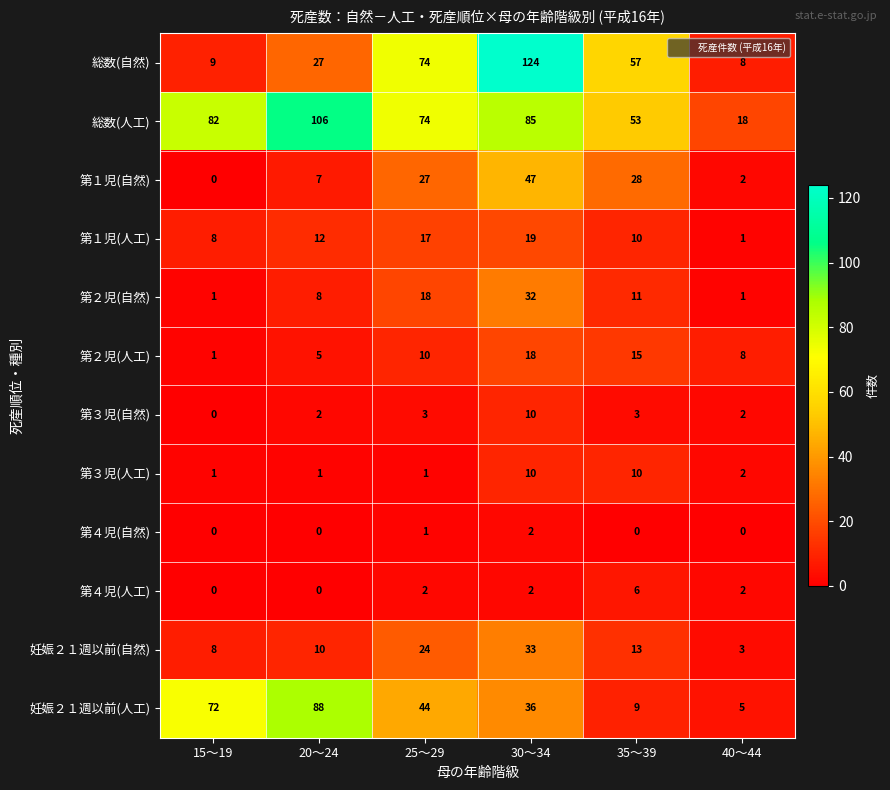

How many values in the 第１児(自然) series are below 27?

3